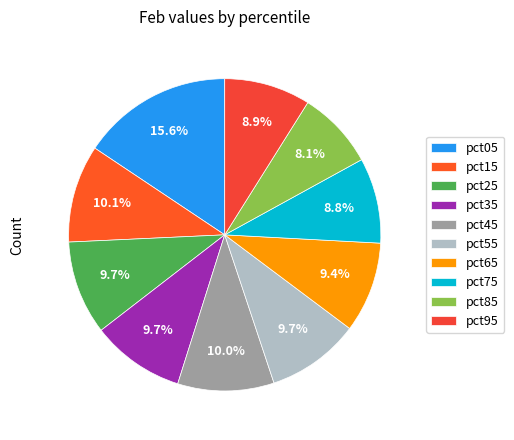

Does pct15 represent more than half of the total?

No